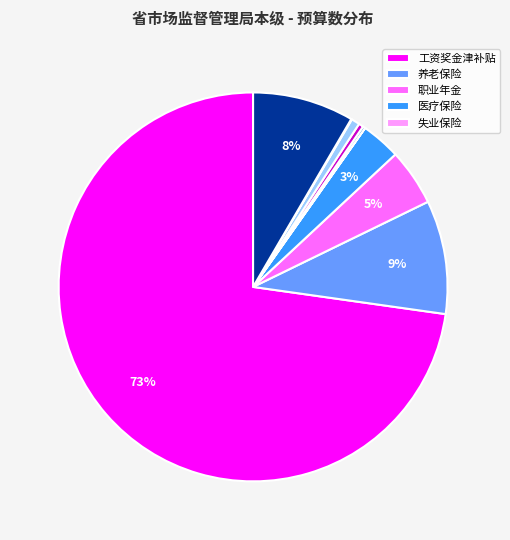

To the nearest percent, what is the average slice percentage?

10%